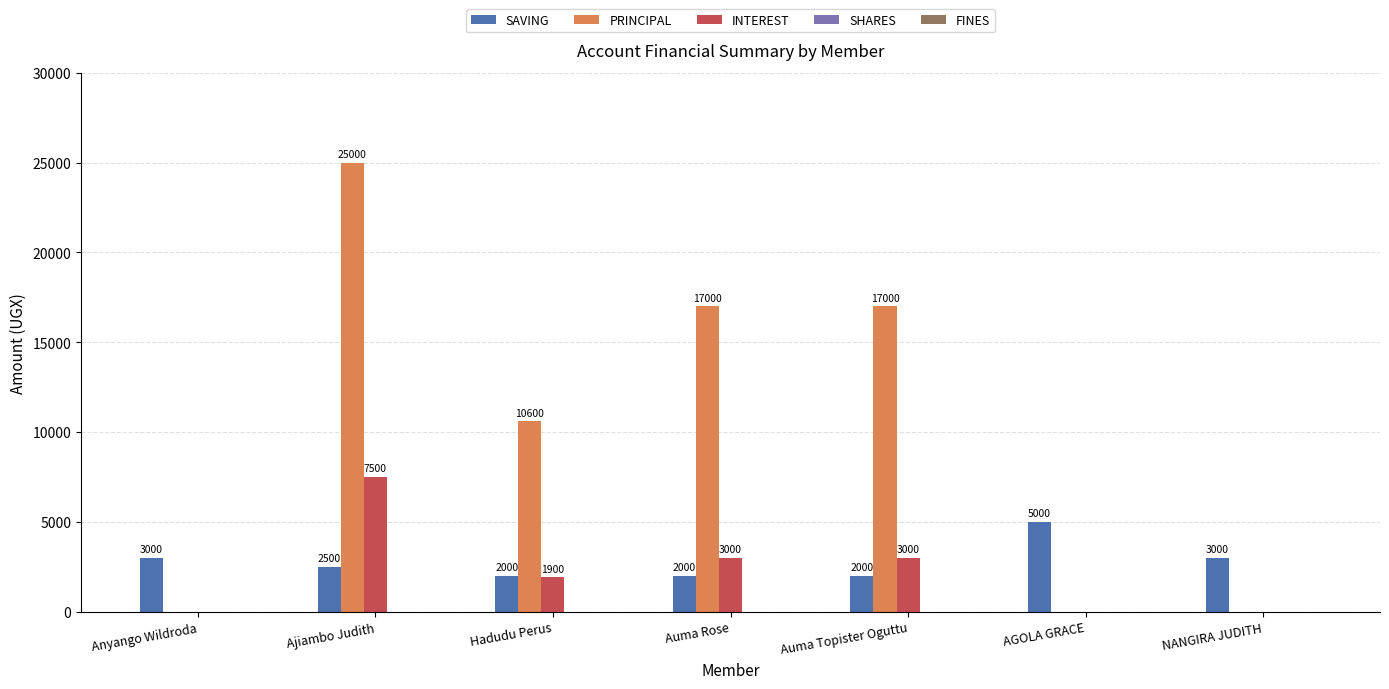

Between Anyango Wildroda and Auma Topister Oguttu, which series saw the biggest shift?

PRINCIPAL